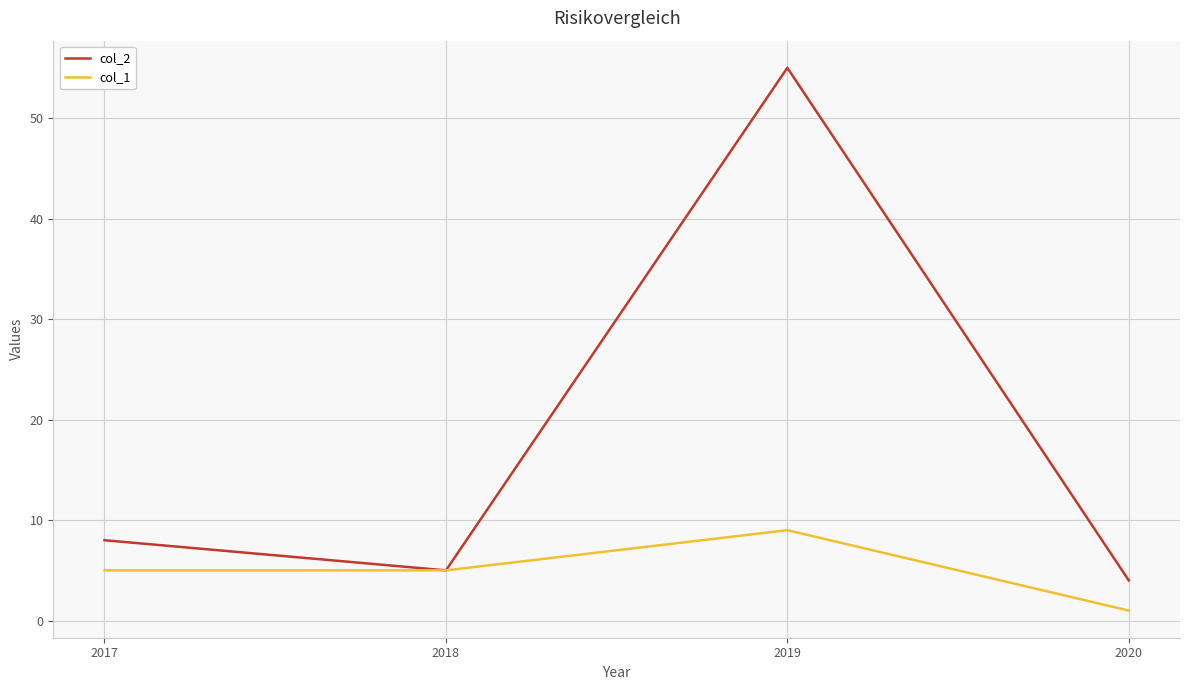

Which series has the largest range (max minus min)?

col_2